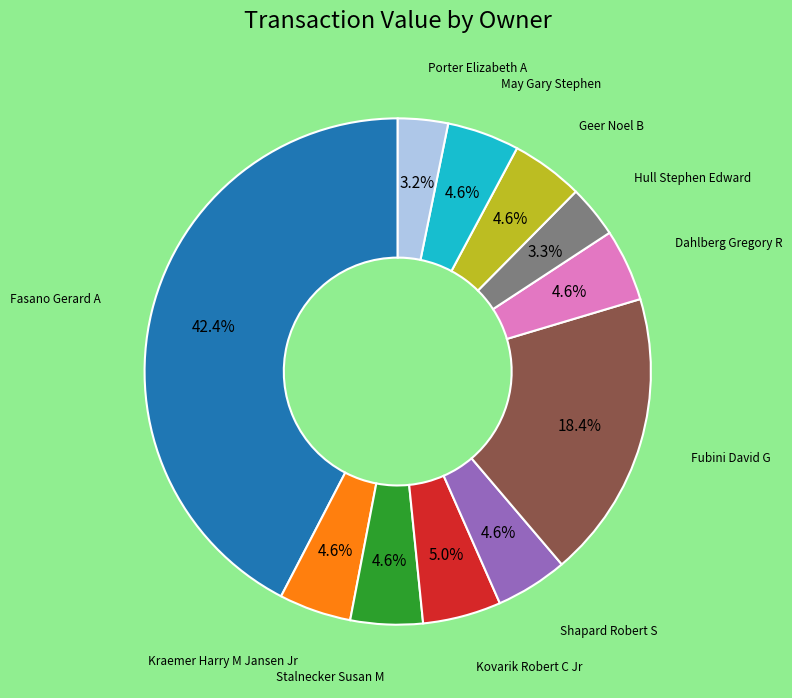

Is there a majority slice in this chart?

No